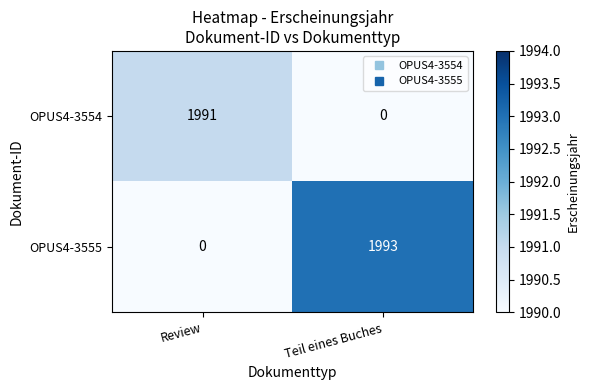

At Review, list the series in order from smallest to largest.

OPUS4-3555, OPUS4-3554